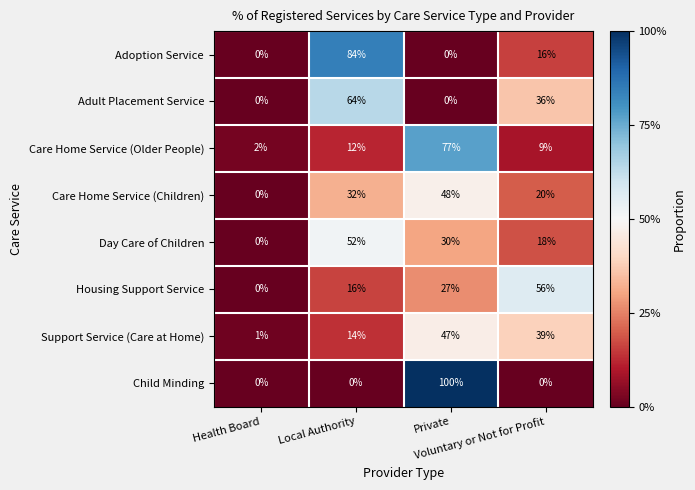

What is the greatest value displayed?

100